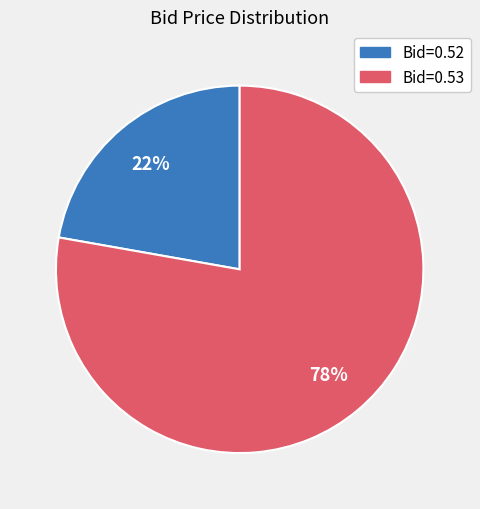

How many slices are in this pie chart?

2